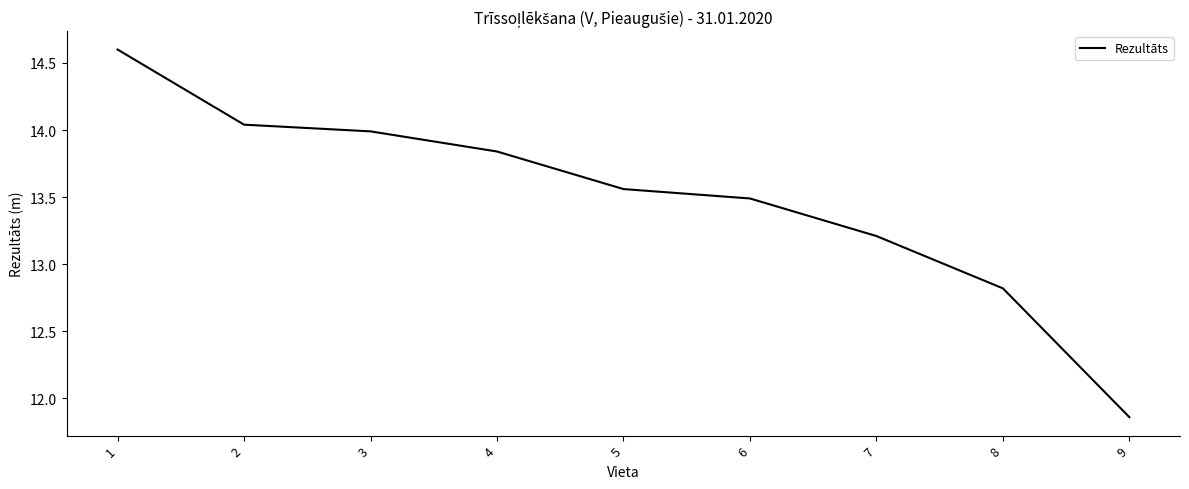

What is the ratio of the value at 4 to the value at 1?

0.9